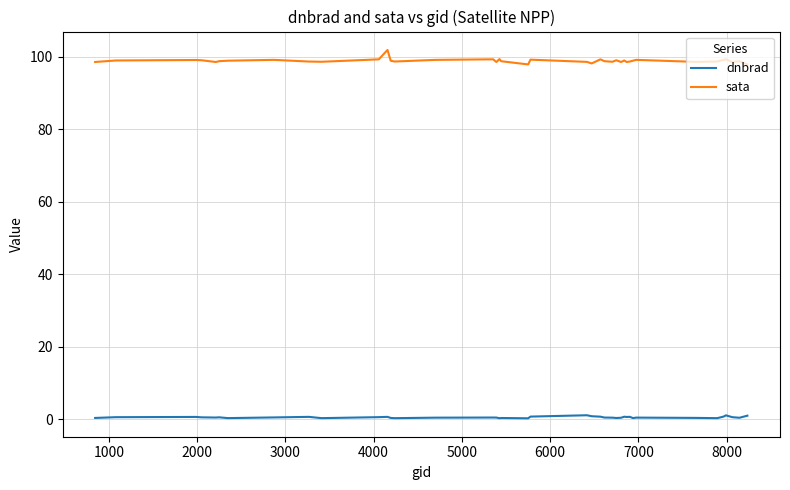

What is the maximum value shown in the chart?

101.9